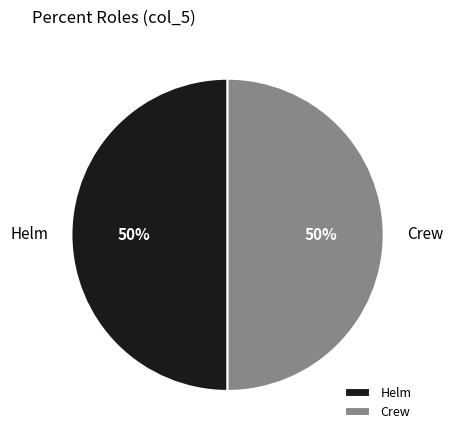

What is the ratio of the value at Helm to the value at Crew?

1.0